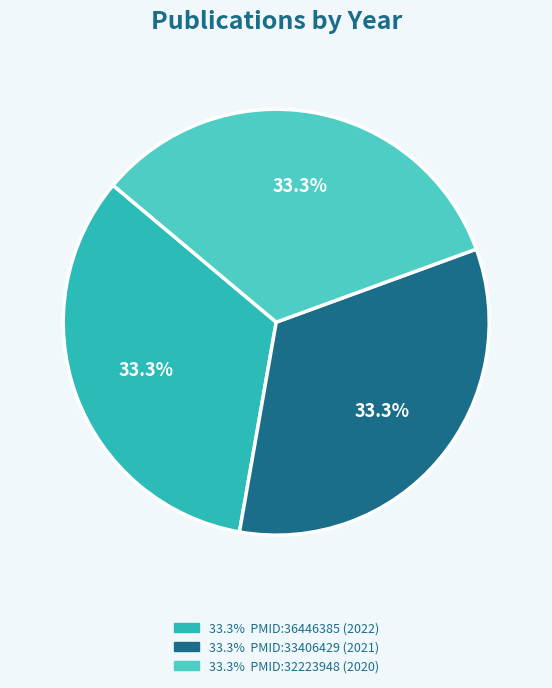

Does any single category account for the majority?

No